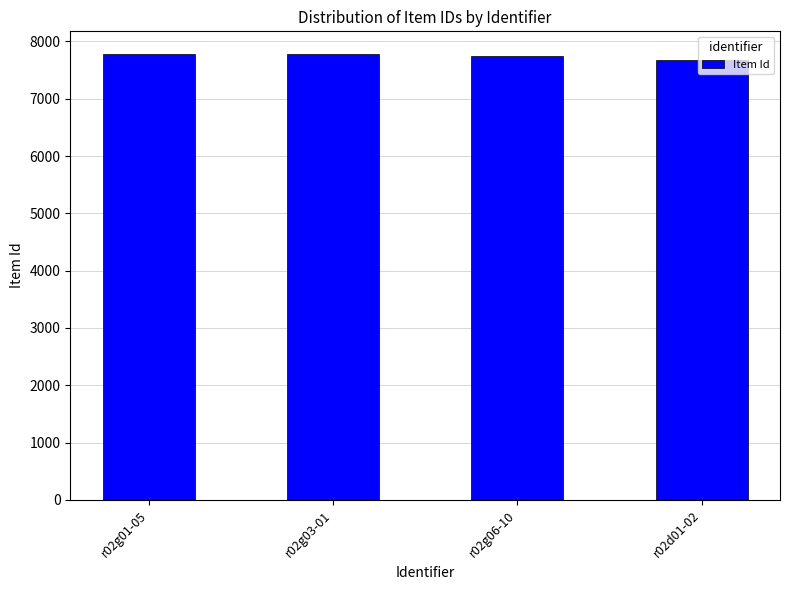

What is the sum of all values?

31001